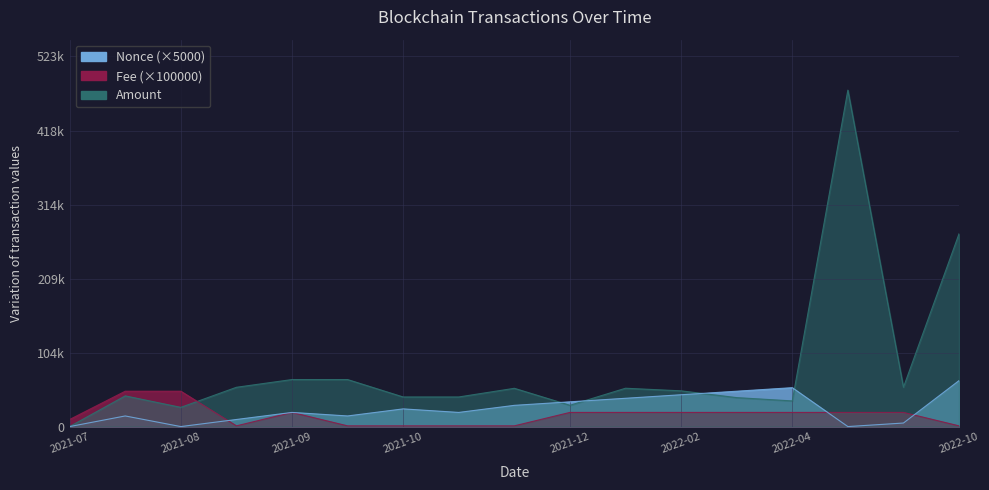

Is the value of Fee at 2021-09-04 greater than the value of Nonce at 2021-07-16?

No